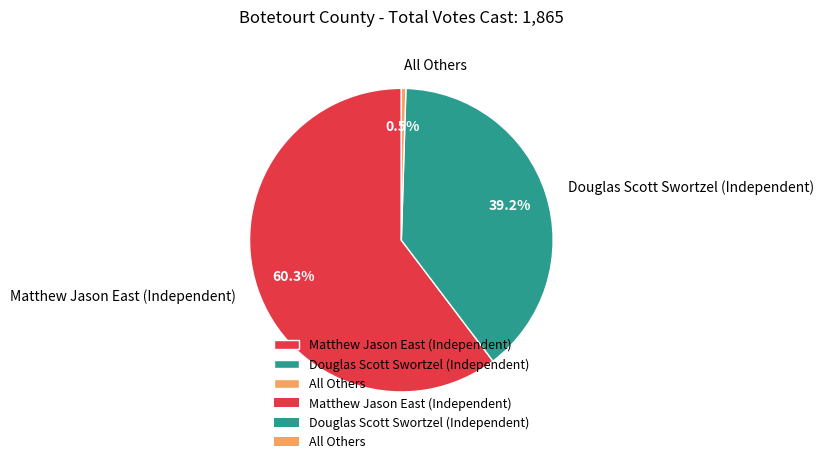

Does any single category account for the majority?

Yes